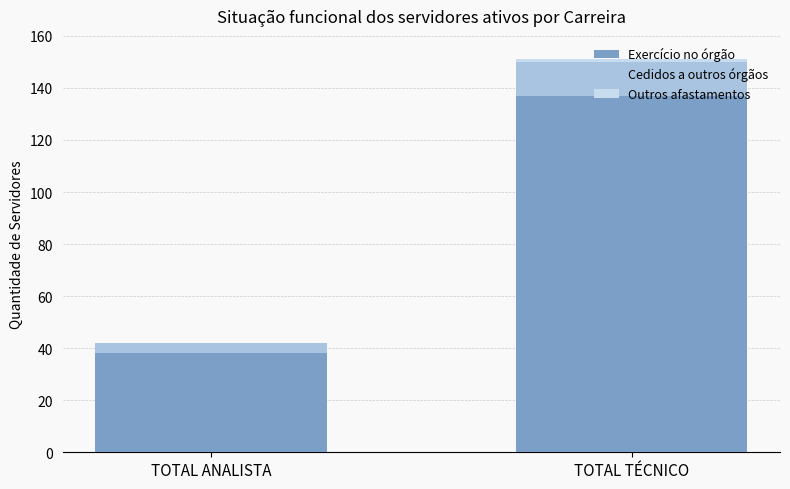

At which category is the sum across all series the highest?

TOTAL TÉCNICO